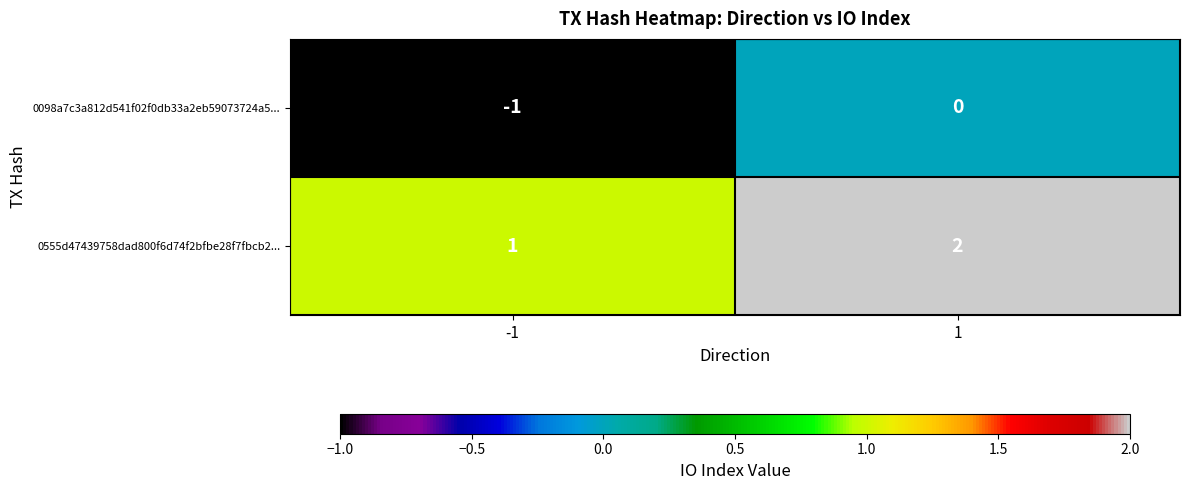

At 1, list the series in order from largest to smallest.

0555d47439758dad800f6d74f2bfbe28f7fbcb2..., 0098a7c3a812d541f02f0db33a2eb59073724a5...